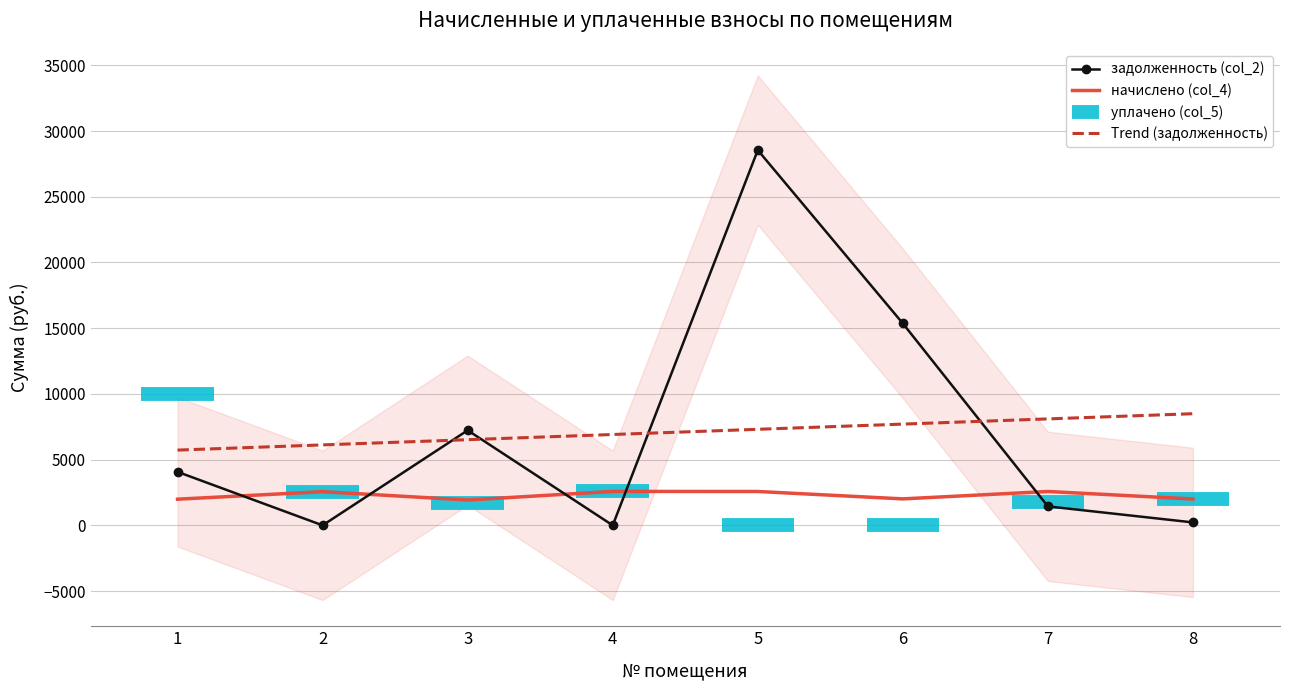

At how many categories does at least one series exceed 26928?

1